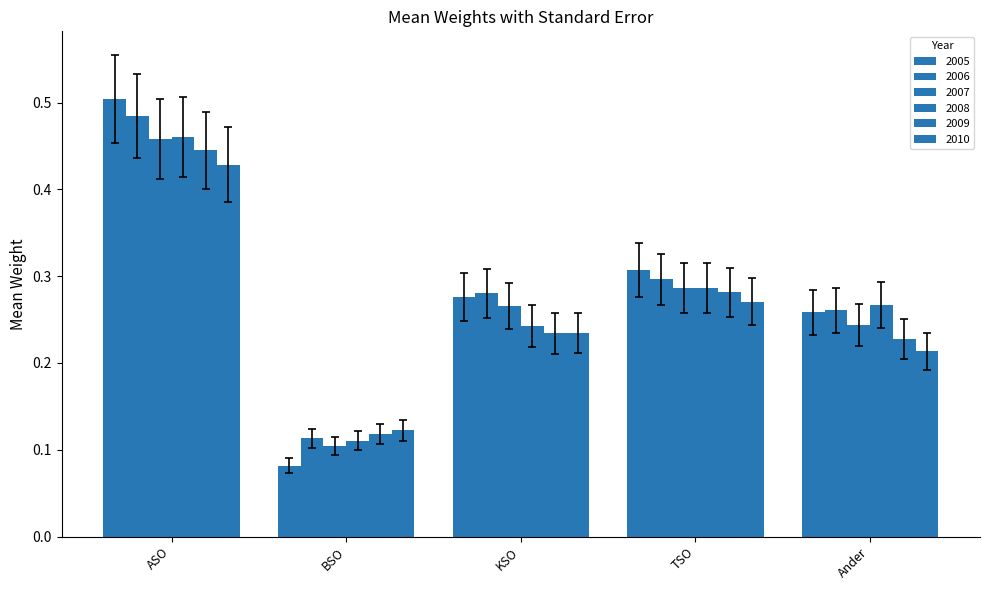

What position from the right is BSO?

4